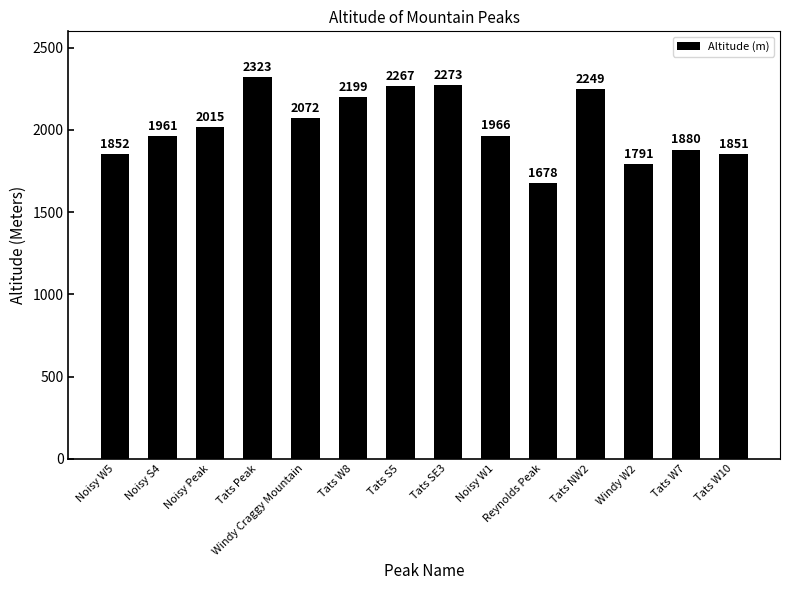

List the labels in order of value, largest first.

Tats Peak, Tats SE3, Tats S5, Tats NW2, Tats W8, Windy Craggy Mountain, Noisy Peak, Noisy W1, Noisy S4, Tats W7, Noisy W5, Tats W10, Windy W2, Reynolds Peak